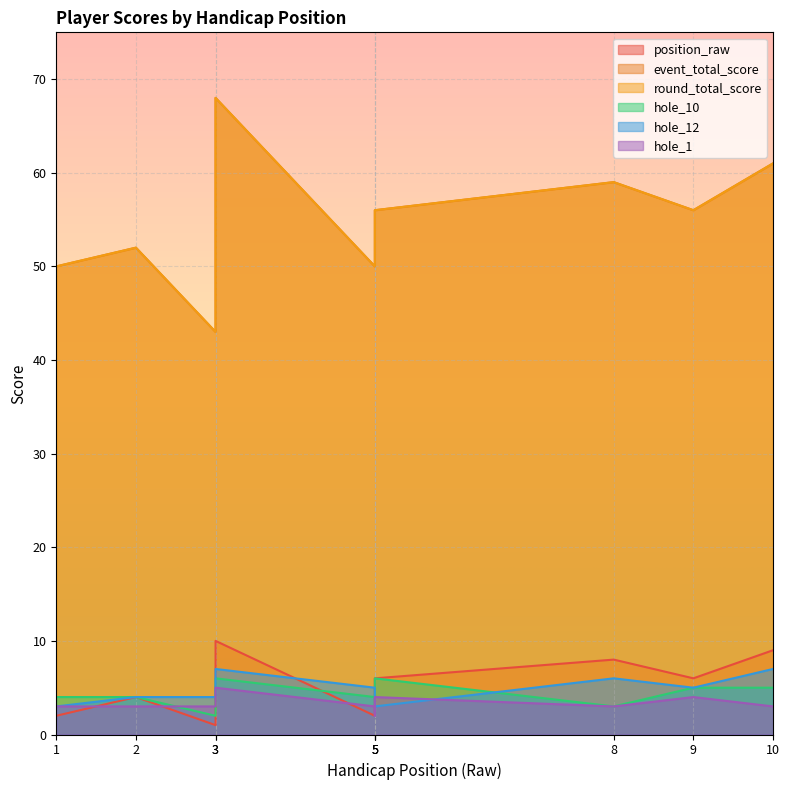

What is the difference between the hole_10 values at 1 and 10?

1